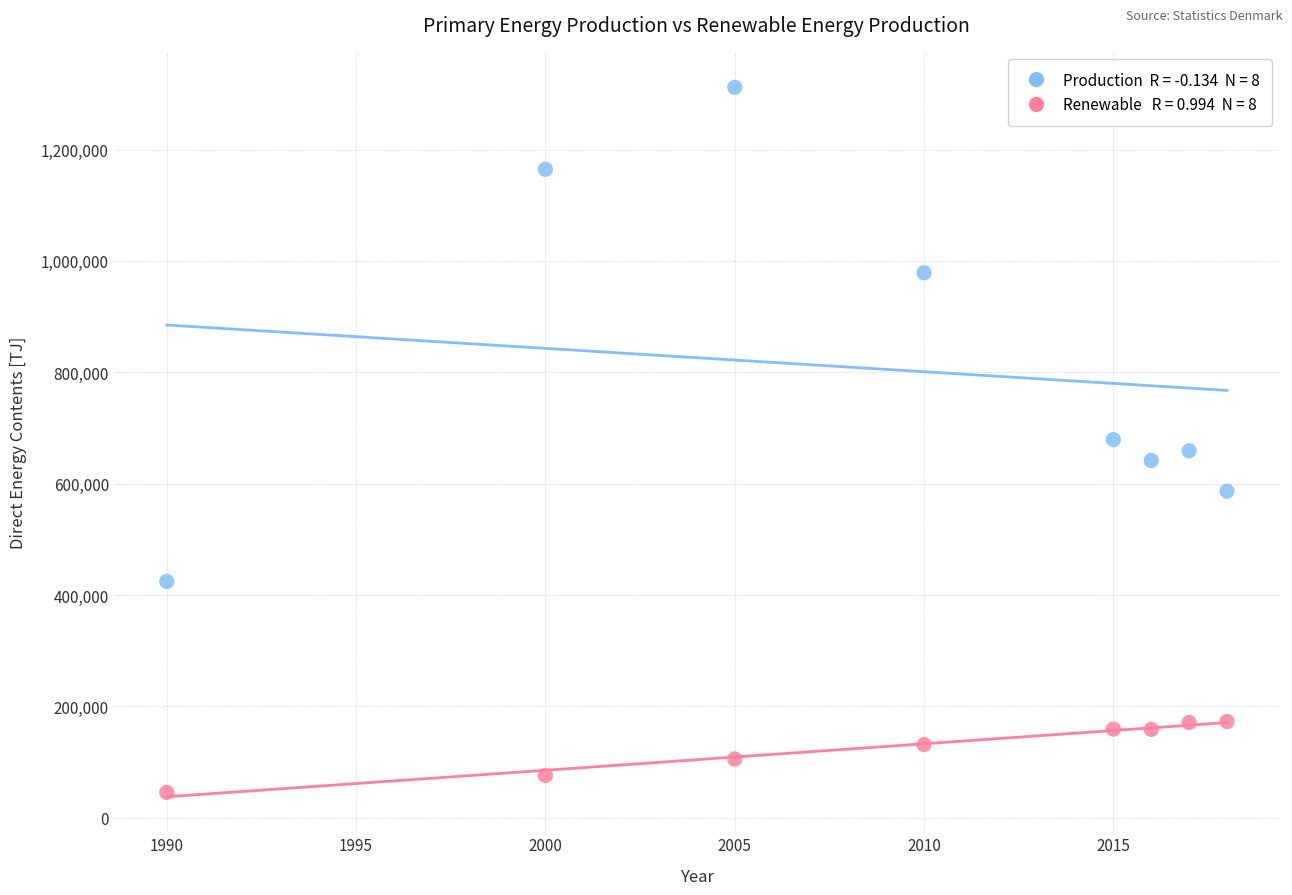

Across all data points, what is the range of X values (max minus min)?

28.0